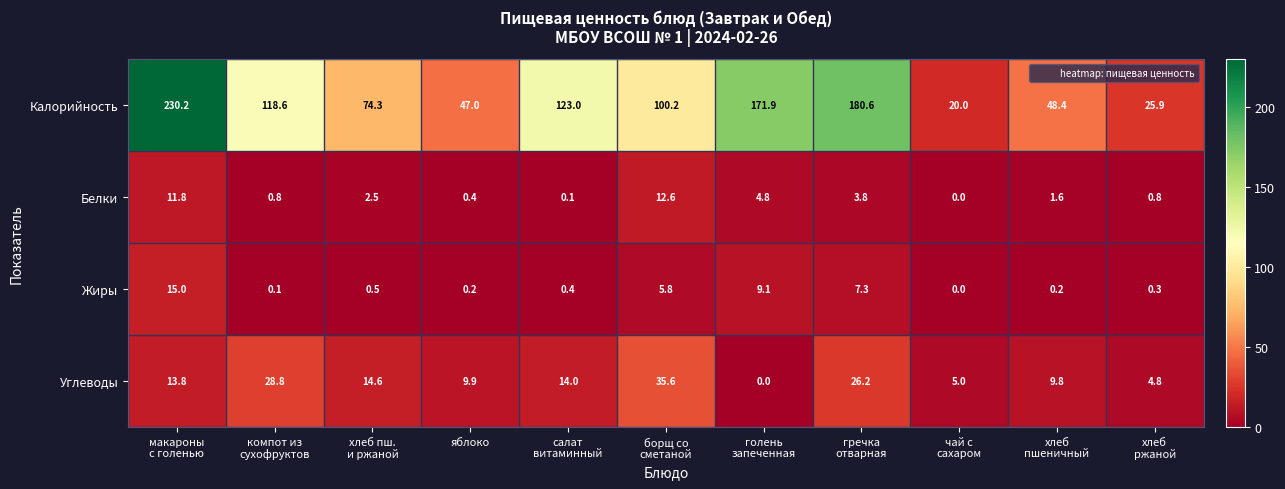

What is the maximum value shown in the chart?

230.2